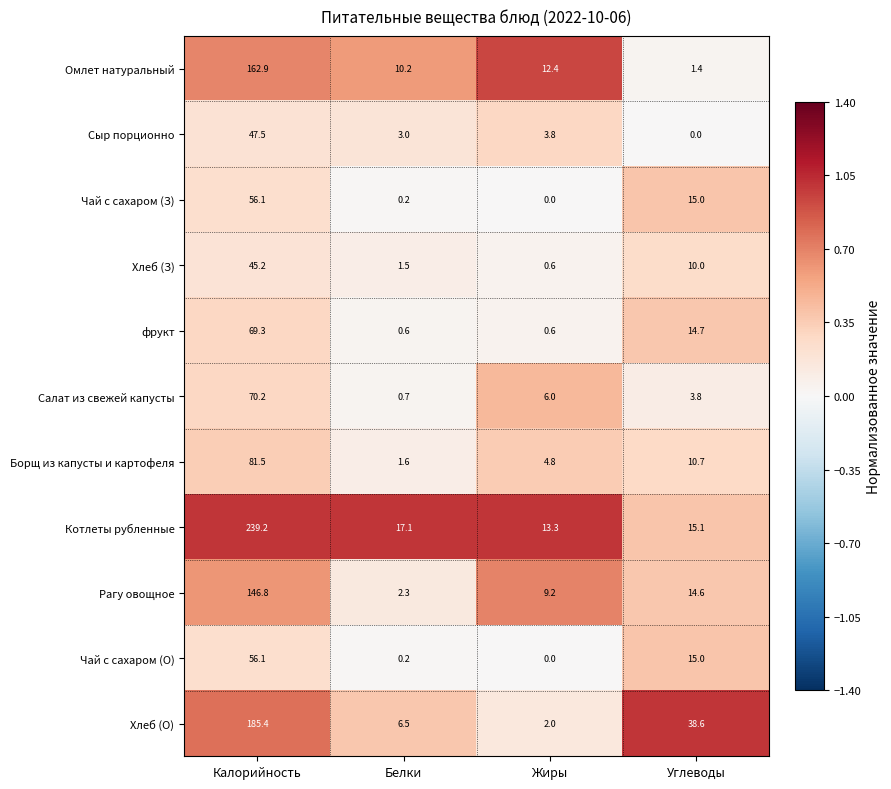

What is the spread (max minus min) of values at Калорийность?

194.0